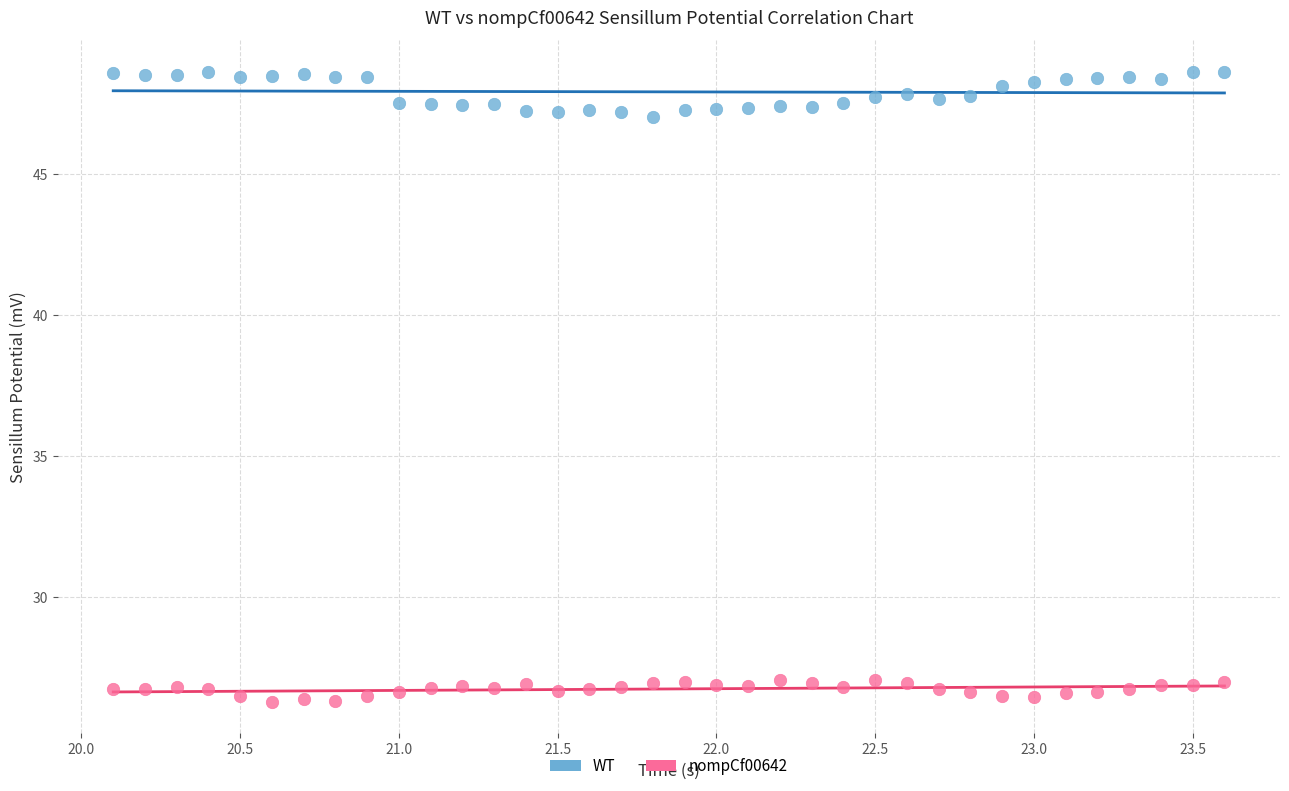

Across all data points, what is the range of Y values (max minus min)?

22.4